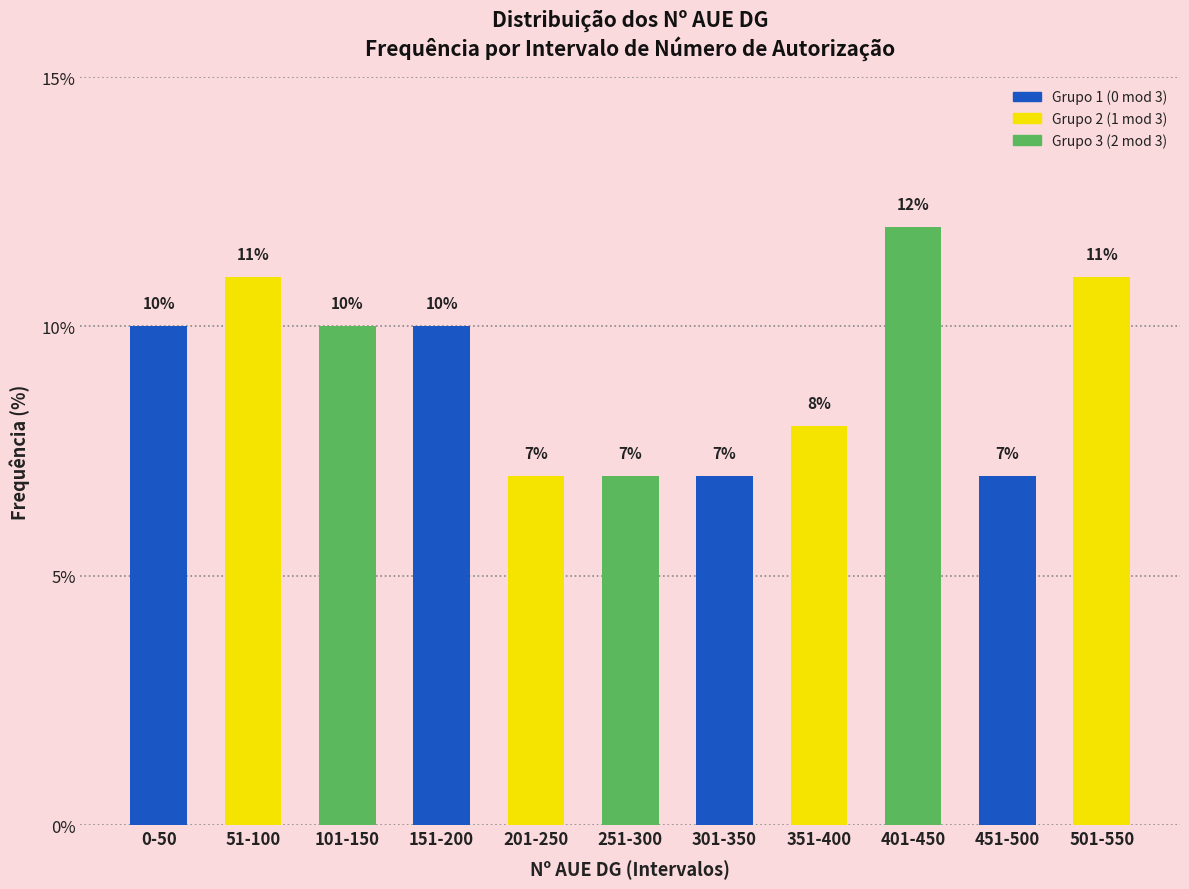

Reading right to left, extract all data points from this chart.

11.0	7.0	12.0	8.0	7.0	7.0	7.0	10.0	10.0	11.0	10.0